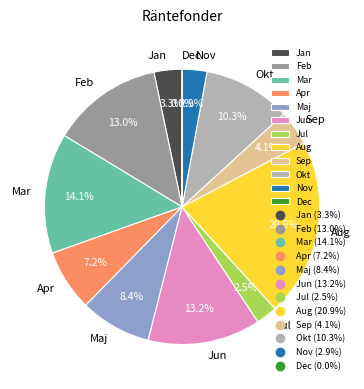

Which slice is the largest?

Aug